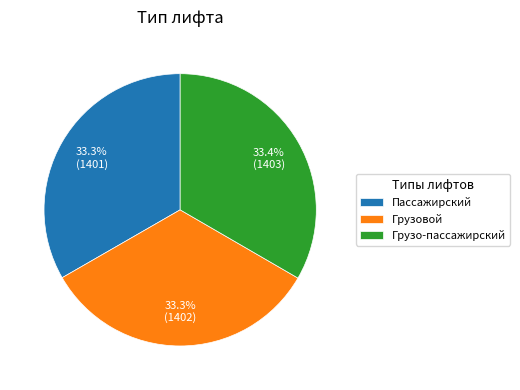

Count the number of slices in the pie.

3